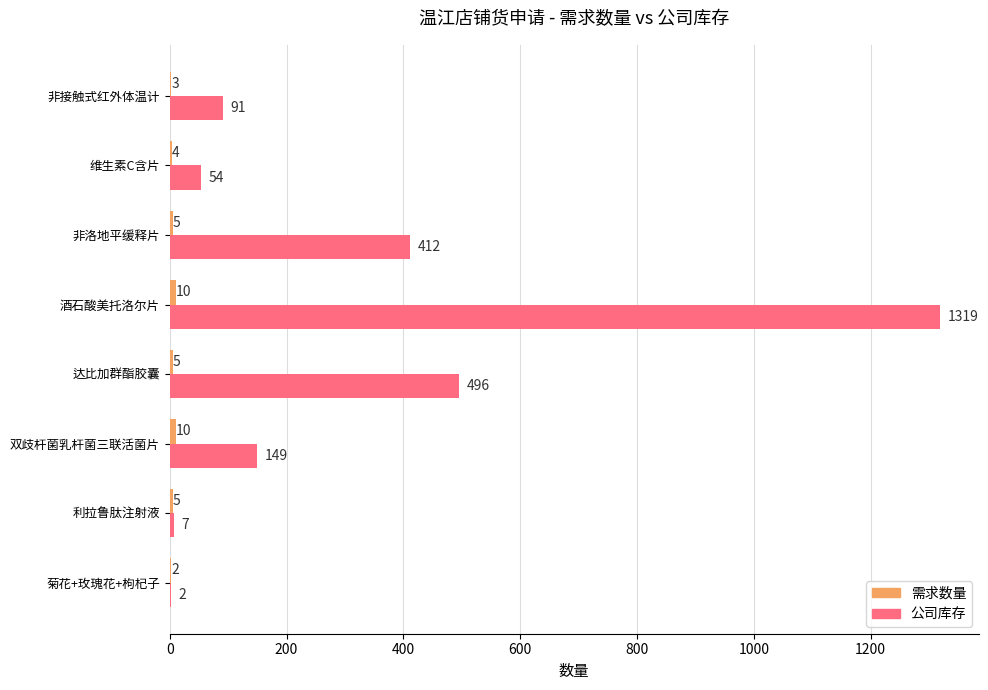

The value of 公司库存 at 非洛地平缓释片 is 176. True or false?

False